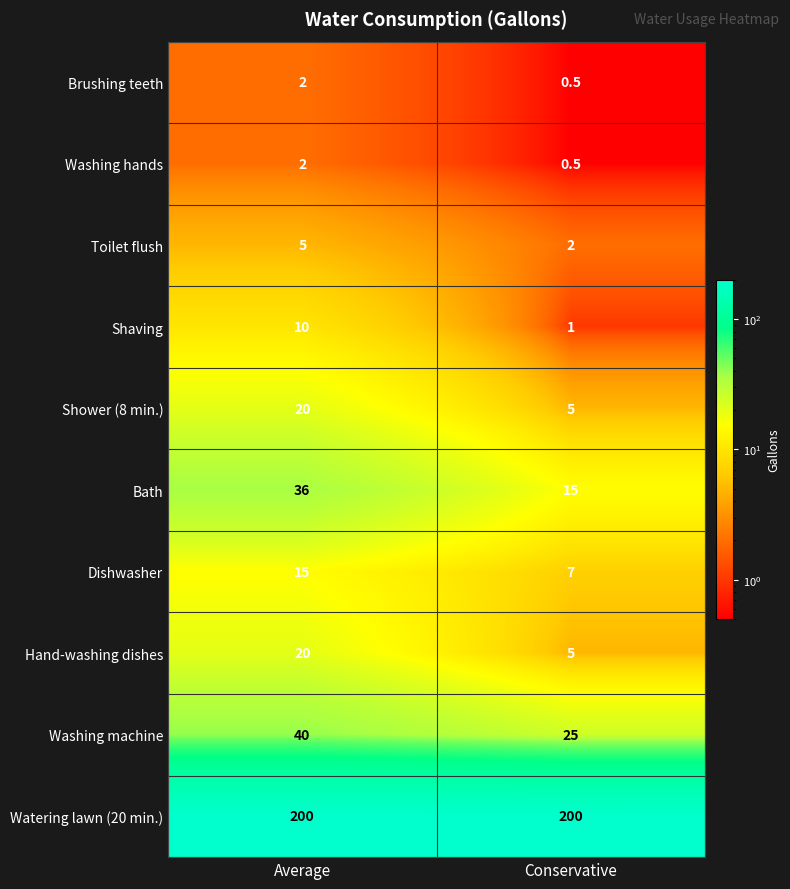

Count the number of data series in this chart.

10